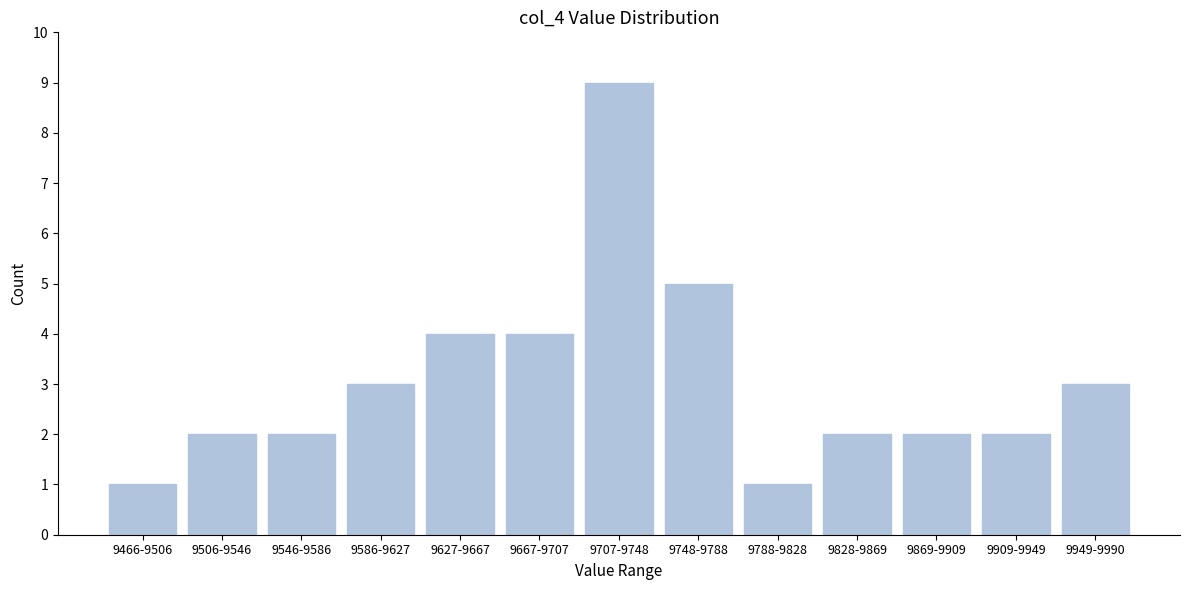

Reading left to right, transcribe all the data shown in this chart.

9466-9506=1	9506-9546=2	9546-9586=2	9586-9627=3	9627-9667=4	9667-9707=4	9707-9748=9	9748-9788=5	9788-9828=1	9828-9869=2	9869-9909=2	9909-9949=2	9949-9990=3